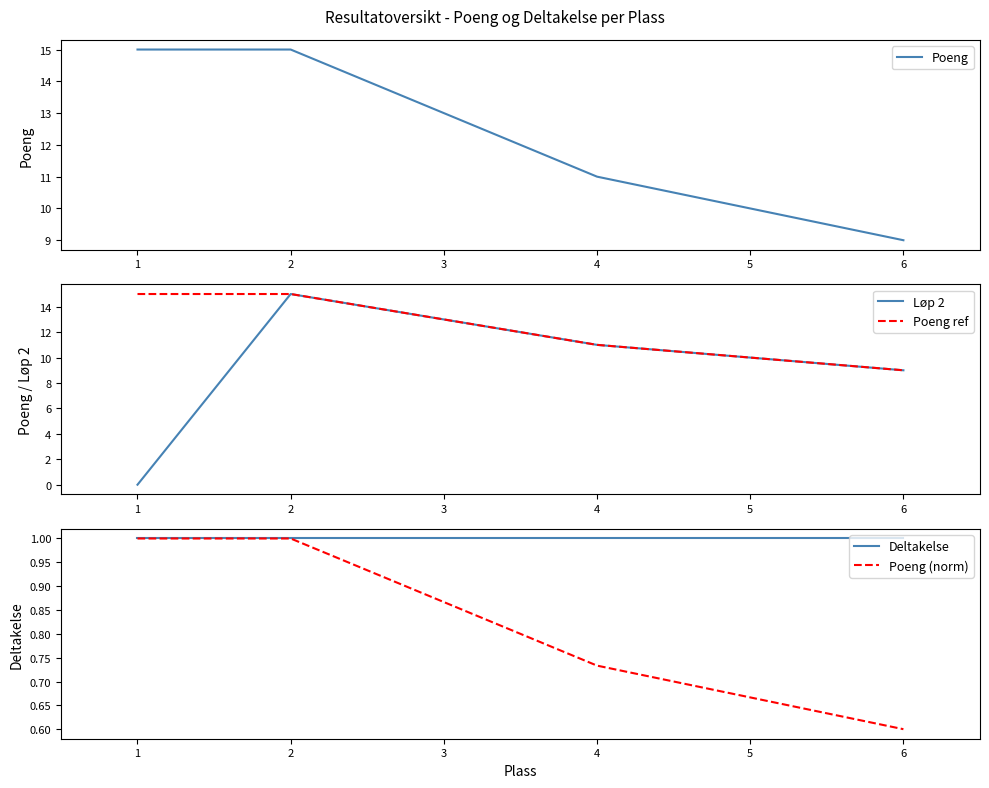

Reading left to right, what are all the values shown in this chart?

Poeng: 15.0	15.0	13.0	11.0	10.0	9.0
Løp 2: 0.0	15.0	13.0	11.0	10.0	9.0
Poeng ref: 15.0	15.0	13.0	11.0	10.0	9.0
Deltakelse: 1.0	1.0	1.0	1.0	1.0	1.0
Poeng (norm): 1.0	1.0	0.9	0.7	0.7	0.6